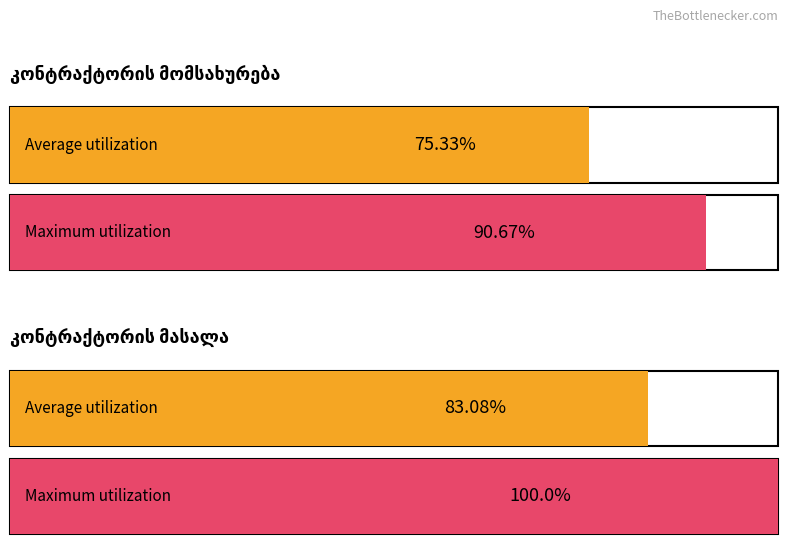

At which category is the sum across all series the highest?

2